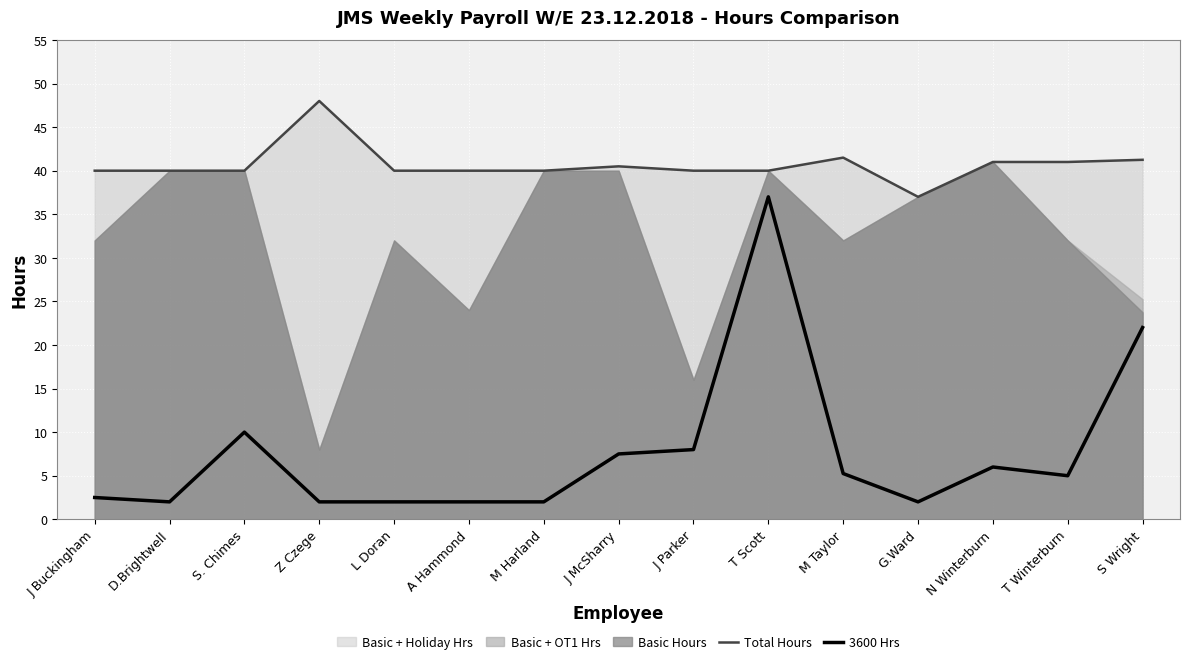

True or false: 3600 Hrs and Total Hours cross at least once.

False